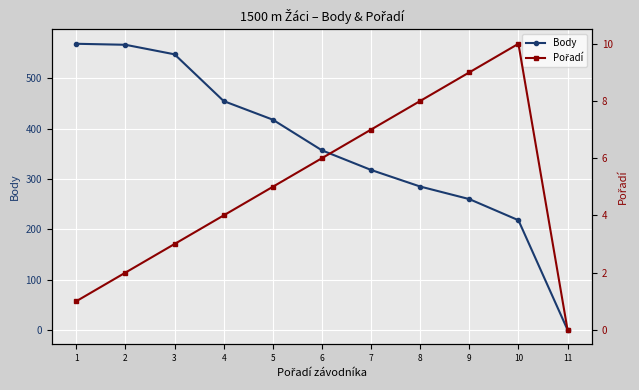

What is the greatest value displayed?

569